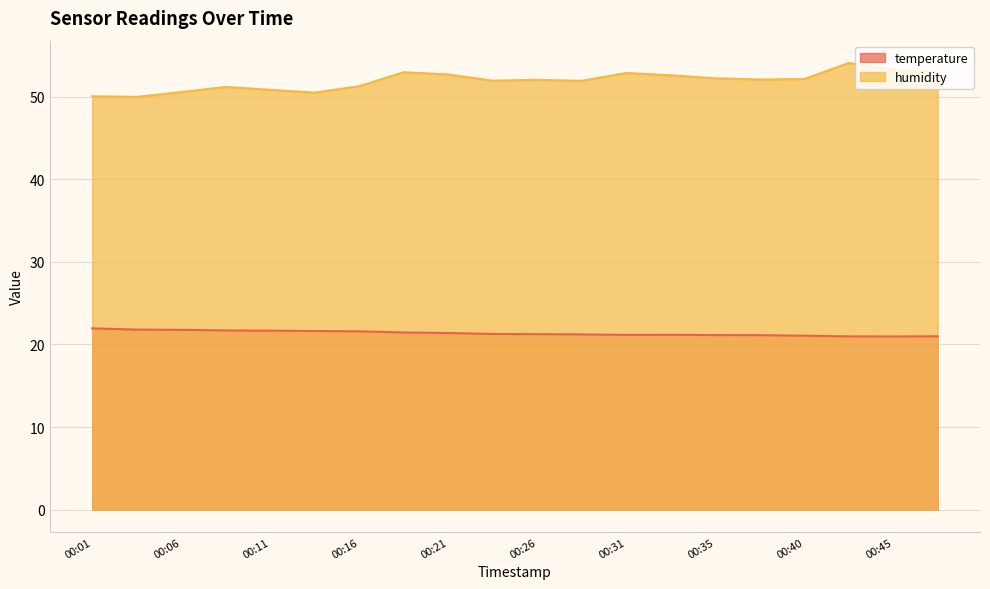

The temperature series shows 28.7 at 00:06. True or false?

False